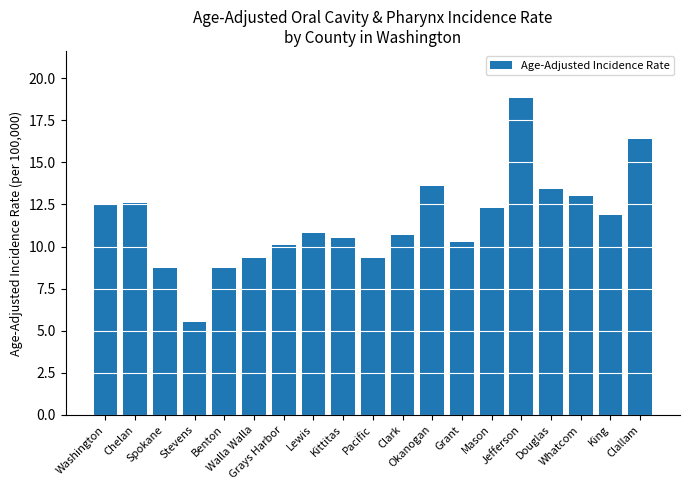

Are the bars grouped side by side (vs. stacked)?

No